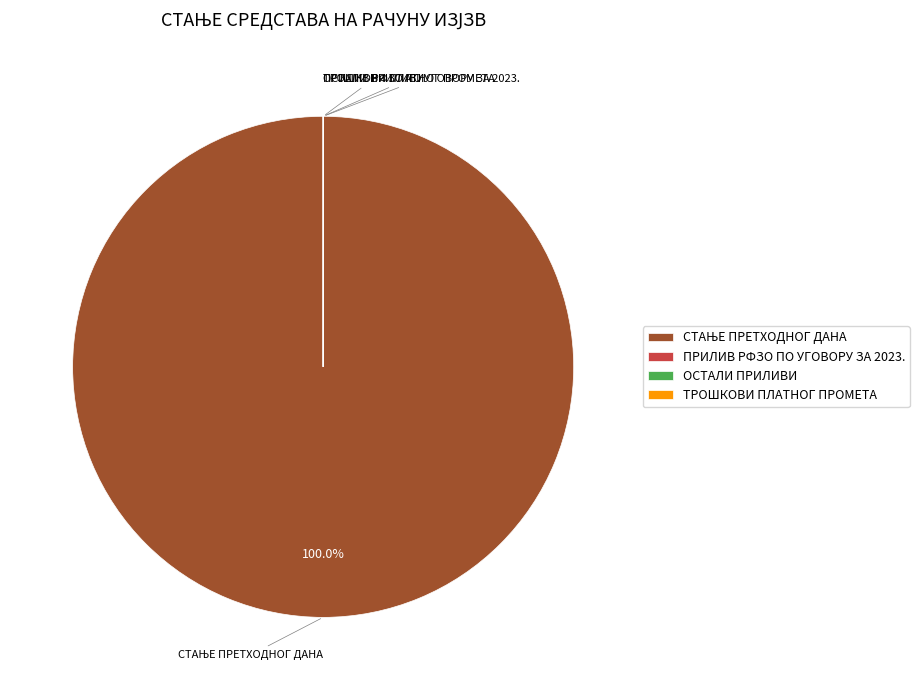

To the nearest percent, what is the difference between the largest and smallest slice percentages?

100%